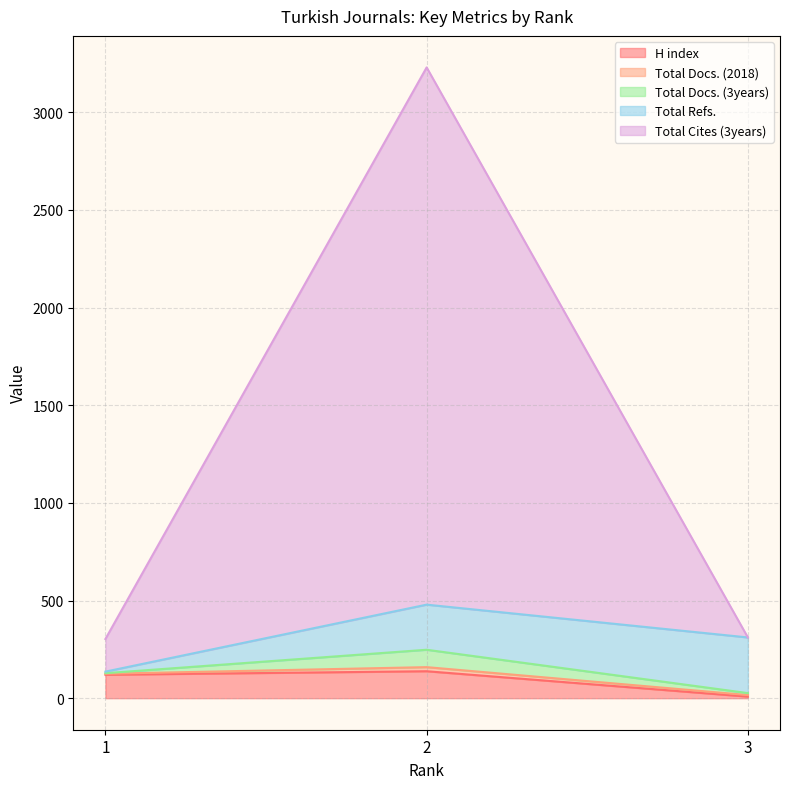

What is the average value of the H index series?

89